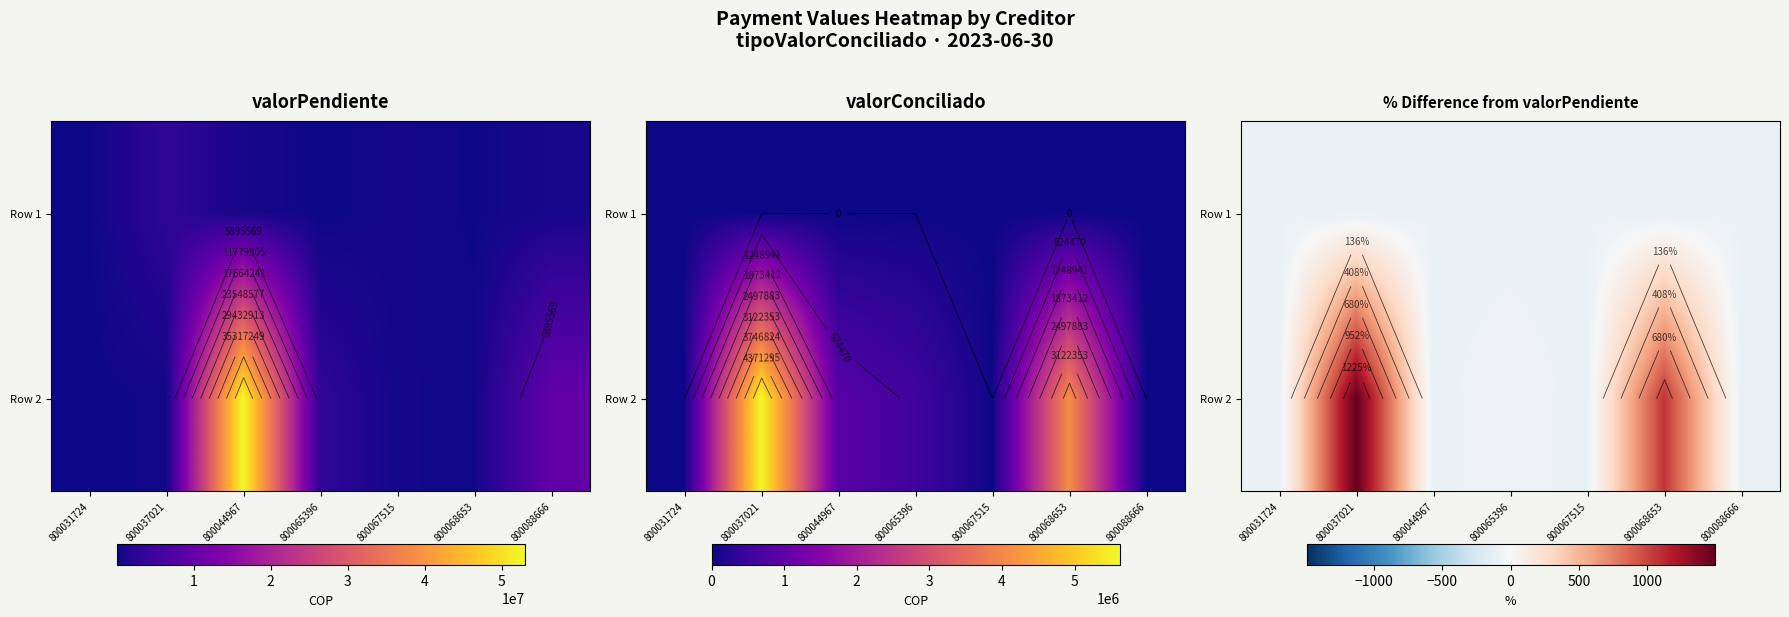

Where does the Row 2 series first go above -98?

800037021